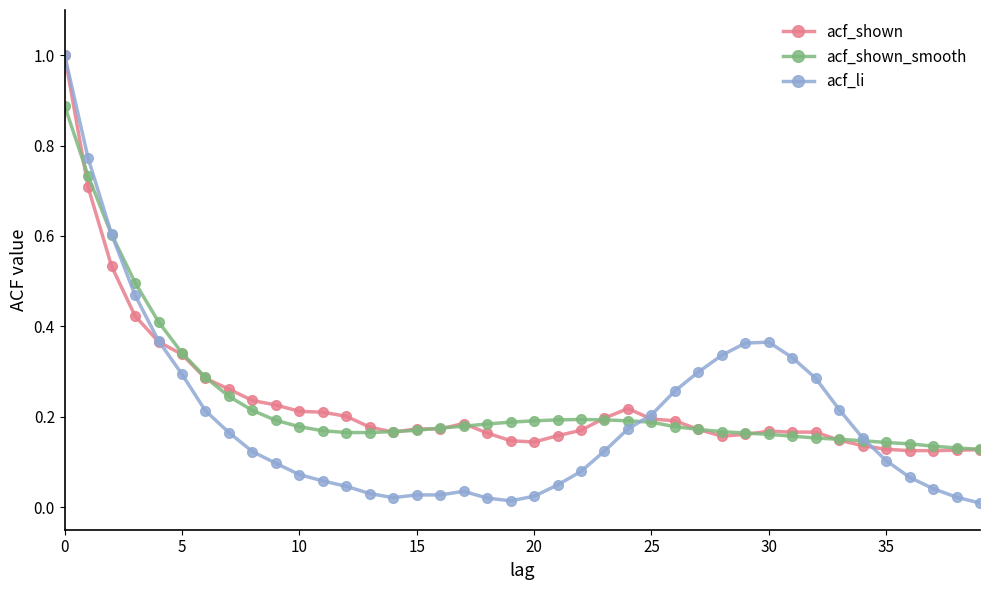

What is the highest value of the acf_shown series?

1.0